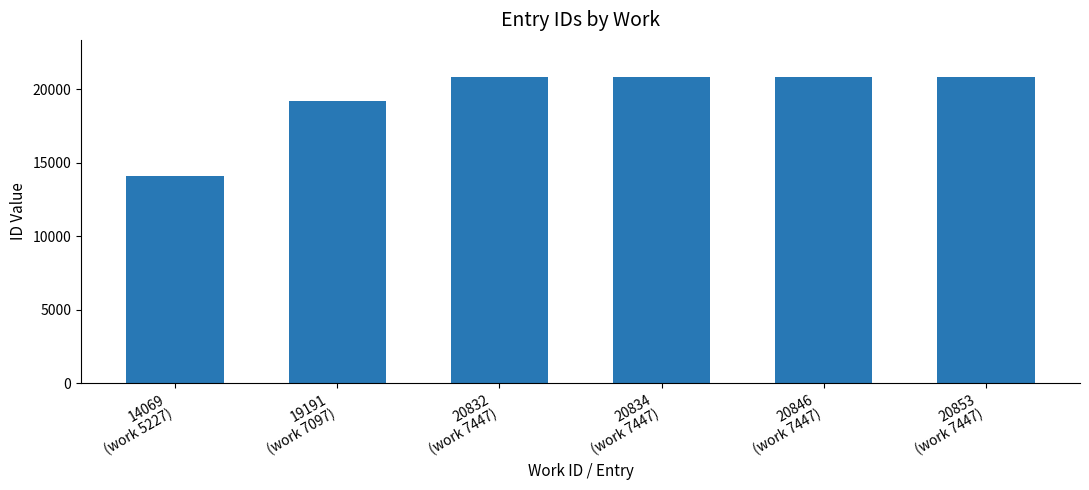

What is the difference between the maximum and minimum values?

6784